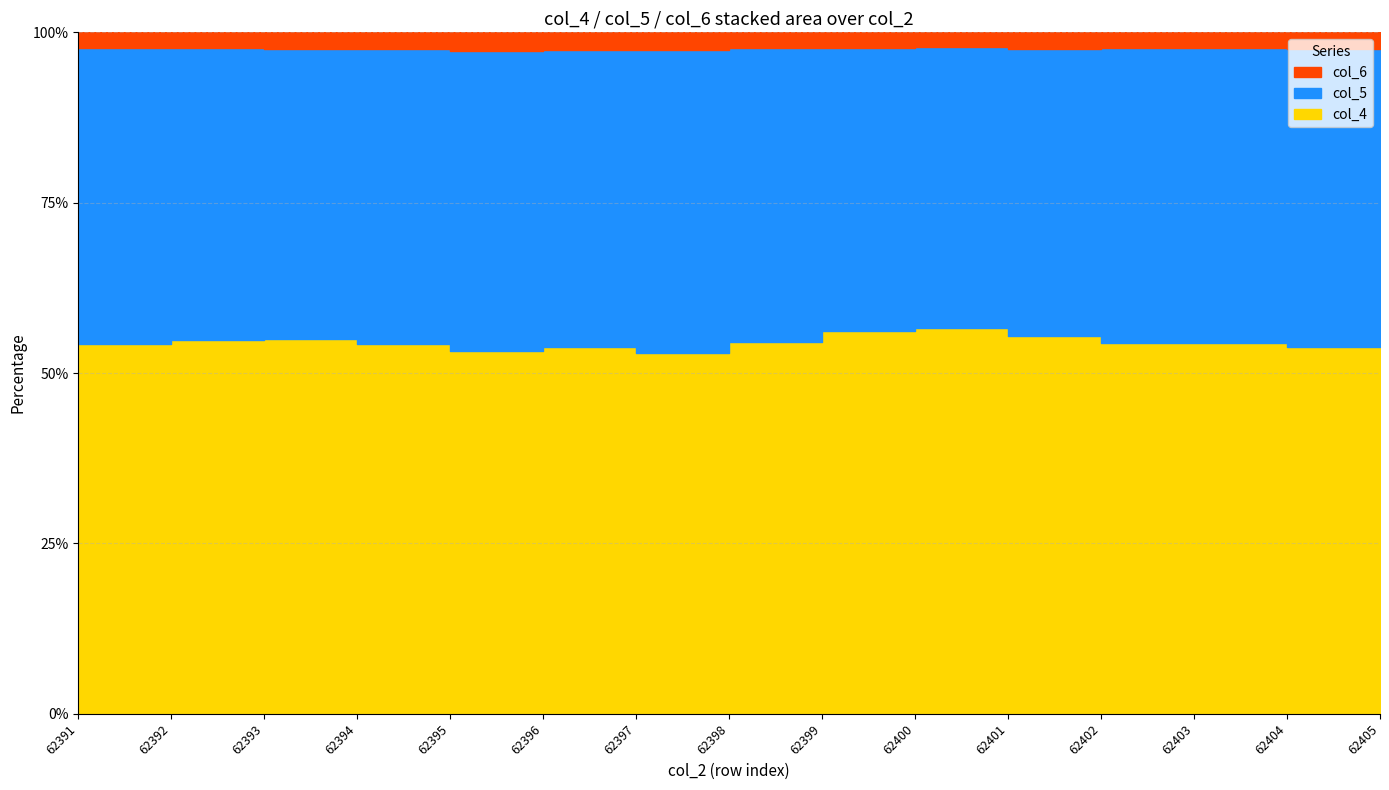

Is it true that col_4 equals 11259 at 62393?

True